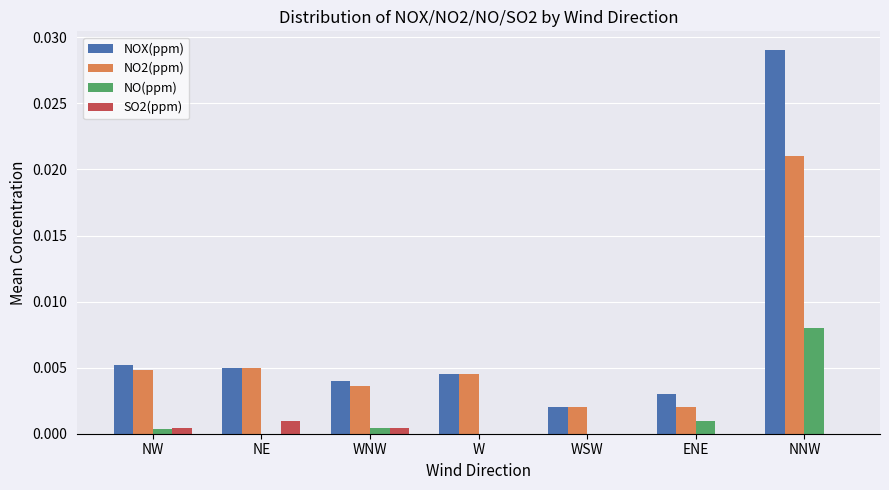

Count the number of categories in the chart.

7